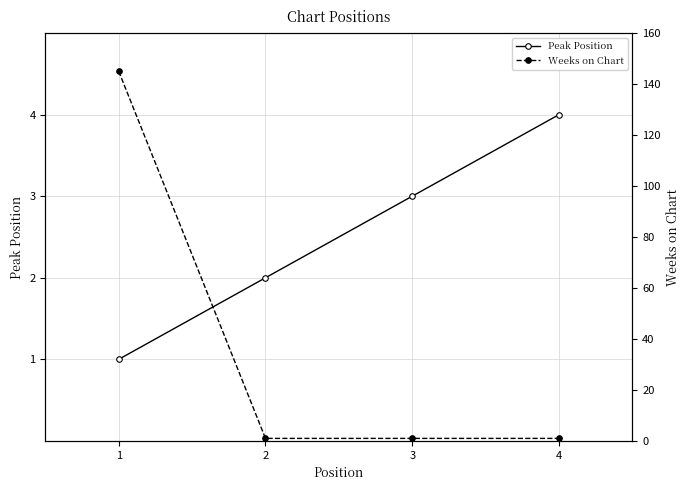

Where do Weeks on Chart and Peak Position first cross each other?

1 and 2